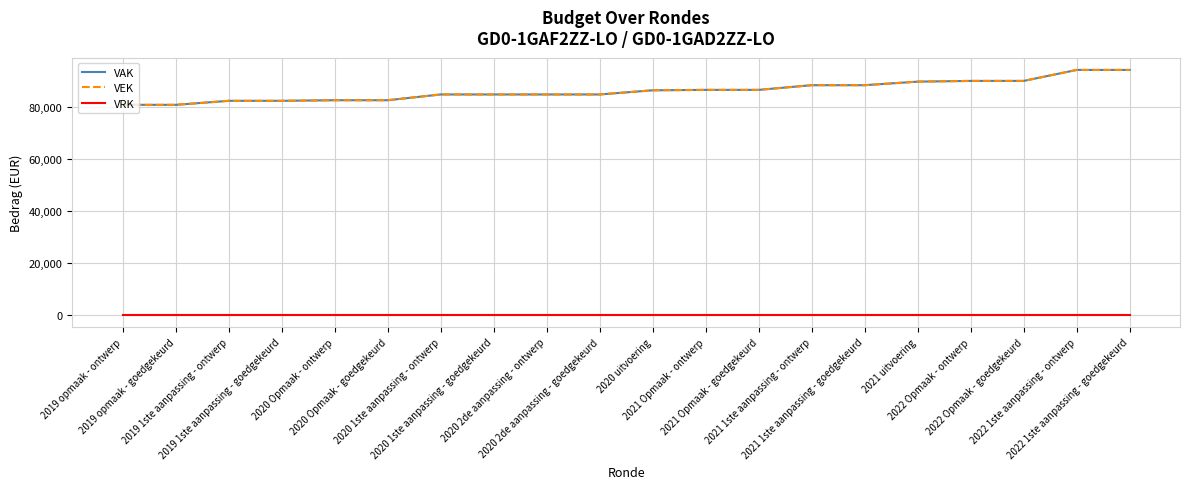

True or false: VRK and VEK cross at least once.

False